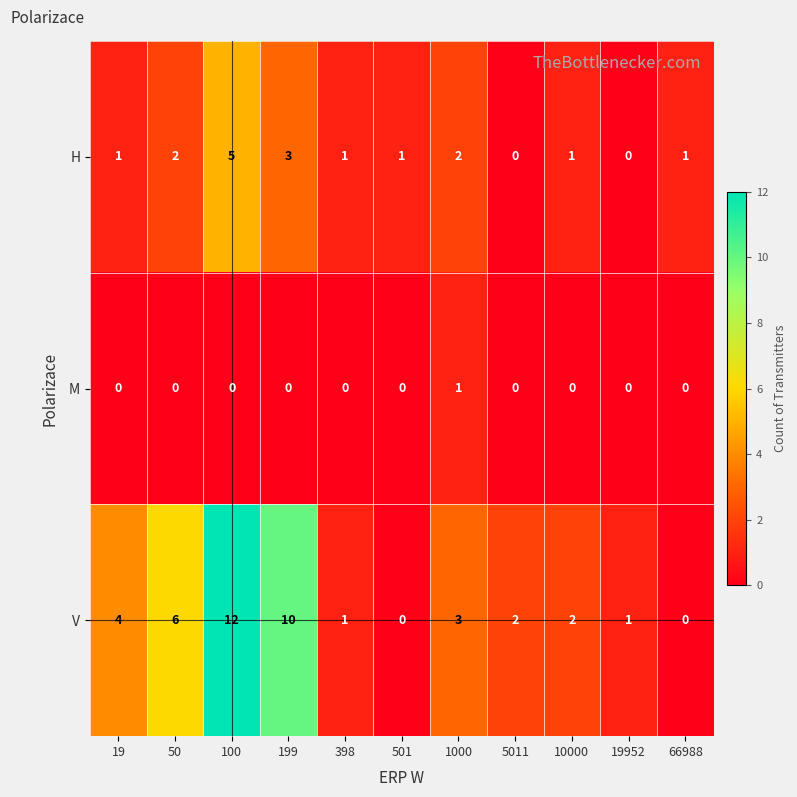

List the series in order of their overall mean, lowest first.

M, H, V